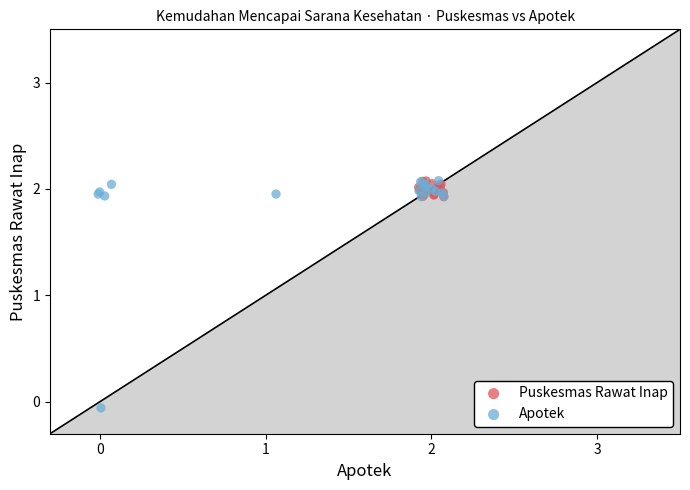

Which series has the widest spread of Y values?

Apotek